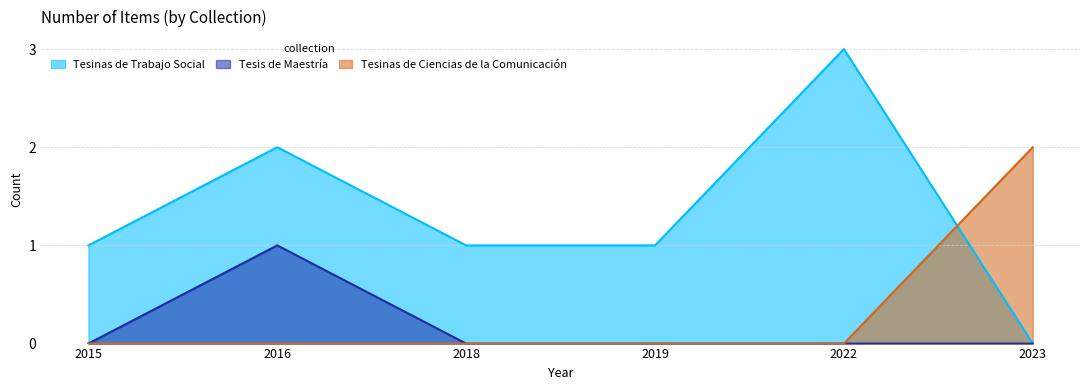

What is the difference between the highest and lowest values at 2016?

2